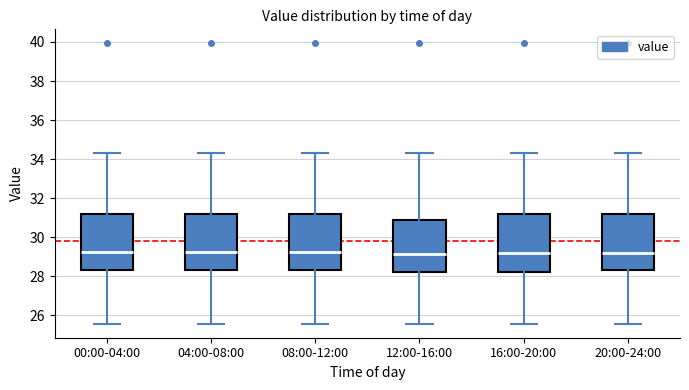

Reading left to right, transcribe this box plot: for each box, give where its median line is, the range the box spans, and where its two whiskers end, as read against the y-axis. The values are not printed on the chart, so give them approximately, as read against the axis.

00:00-04:00: median 29.2, box 28.4 to 31.2, whiskers 25.6 to 34.4
04:00-08:00: median 29.2, box 28.4 to 31.2, whiskers 25.6 to 34.4
08:00-12:00: median 29.2, box 28.4 to 31.2, whiskers 25.6 to 34.4
12:00-16:00: median 29.2, box 28.2 to 30.8, whiskers 25.6 to 34.4
16:00-20:00: median 29.2, box 28.2 to 31.2, whiskers 25.6 to 34.4
20:00-24:00: median 29.2, box 28.4 to 31.2, whiskers 25.6 to 34.4